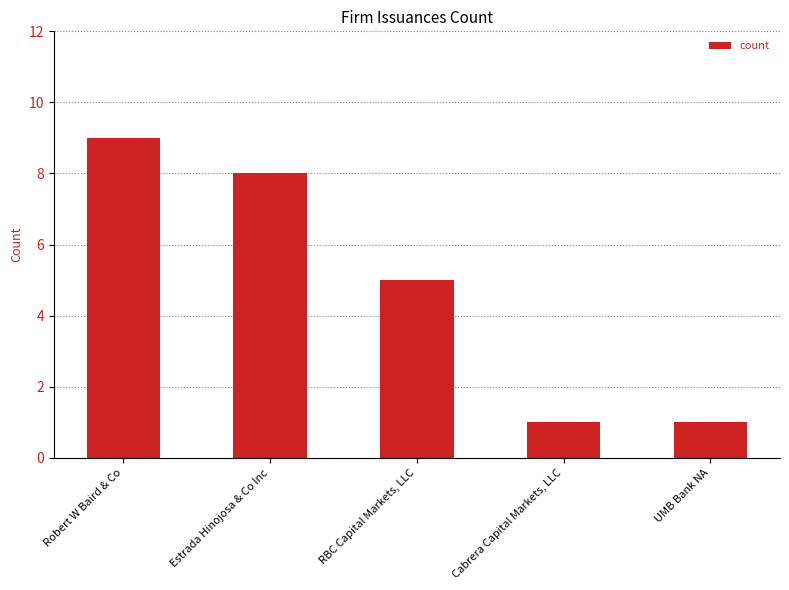

How many values are between 1 and 8?

4